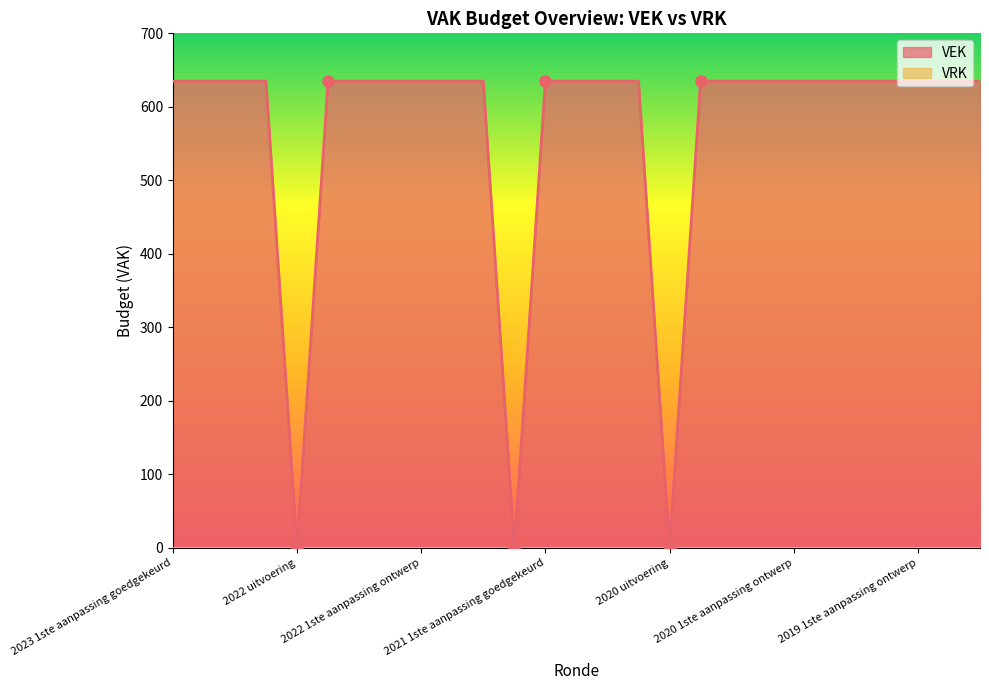

True or false: there are more than 2 points higher than both neighbors.

False